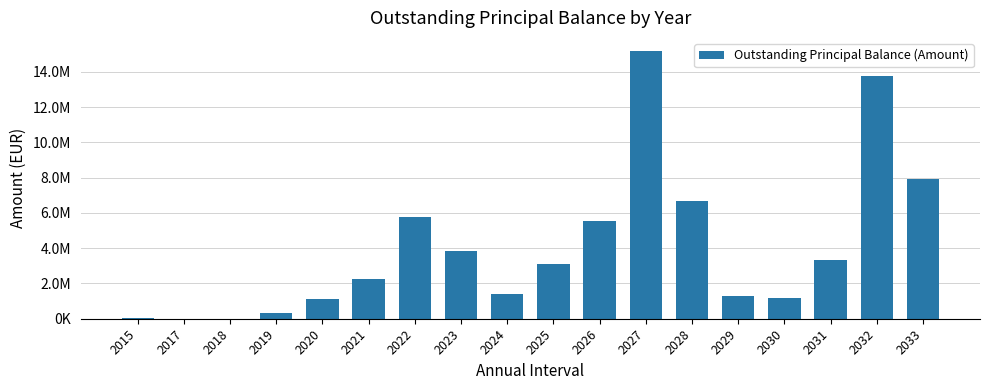

Reading right to left, list all the values displayed in this chart.

7918490.1	13741358.8	3316359.7	1184475.7	1271914.6	6674007.5	15161814.0	5565556.0	3121765.9	1416327.7	3862541.3	5757540.7	2249124.1	1133402.5	307936.6	1026.5	4407.6	37325.9